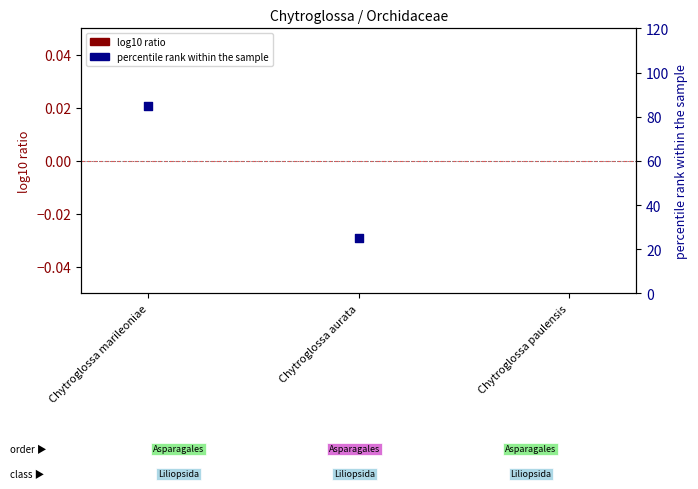

At which category is the sum across all series the highest?

Chytroglossa paulensis